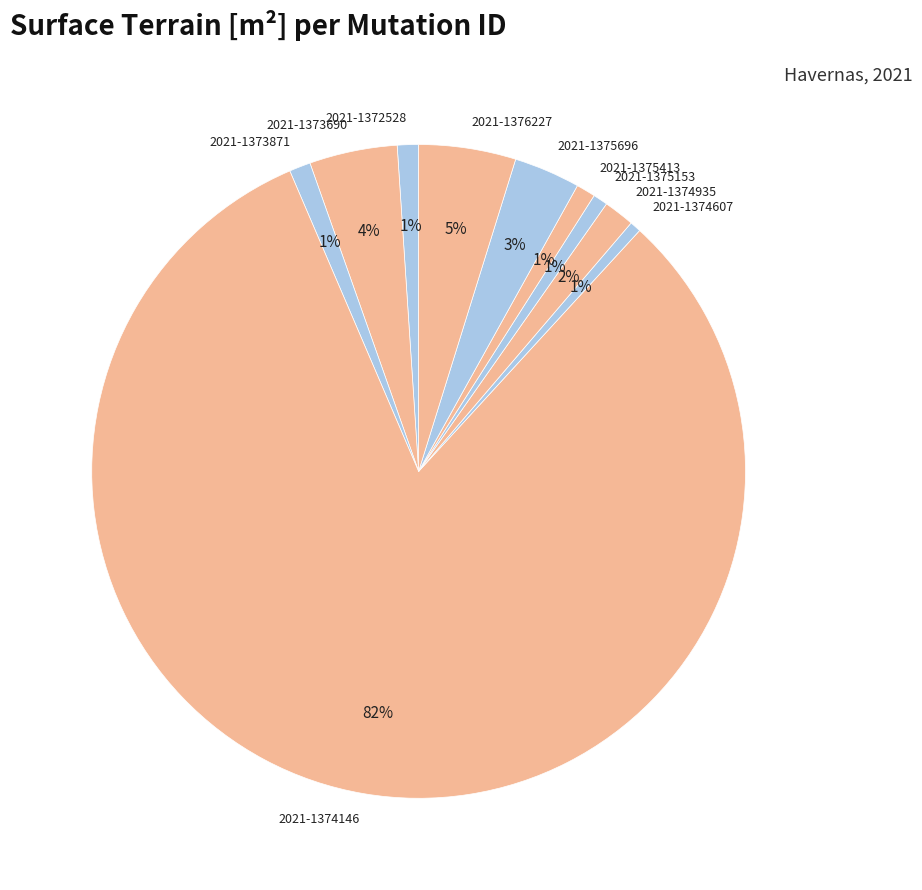

To the nearest percent, what portion does 2021-1375413 represent?

1%